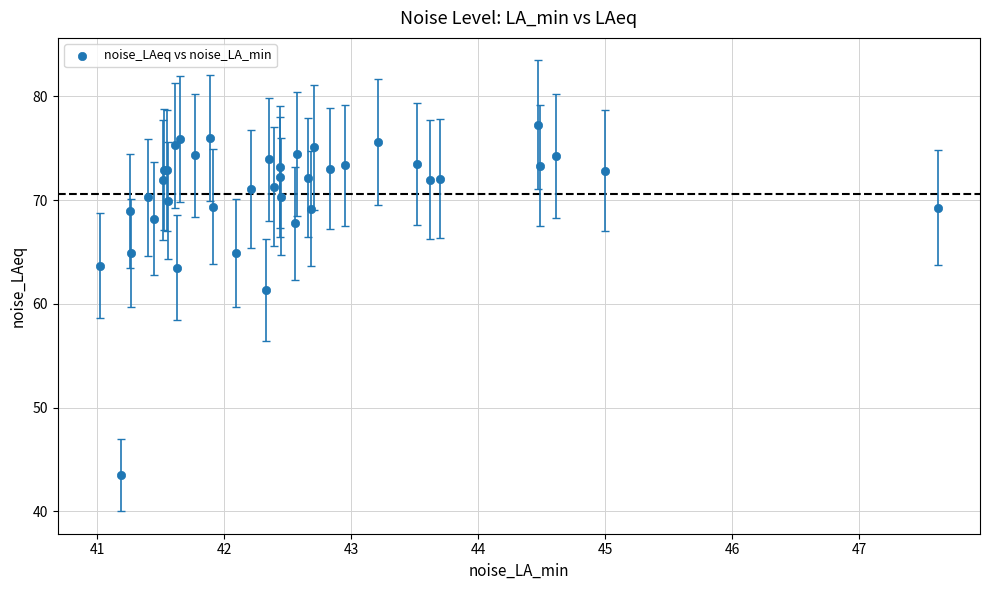

What Y value in the scatter plot is closest to 60?

61.4